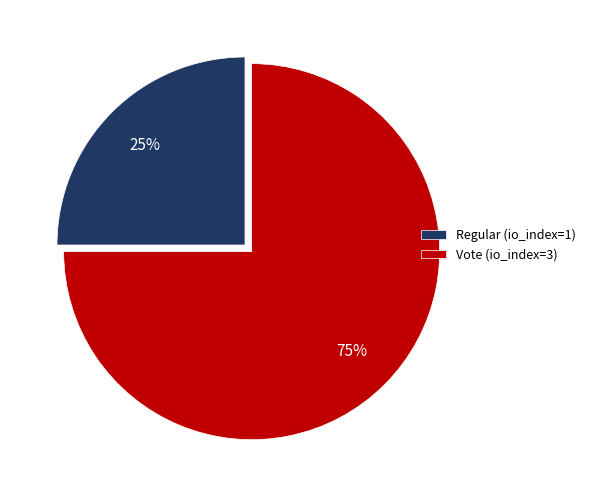

Is it true that Regular (io_index=1) is 25% of the pie?

True